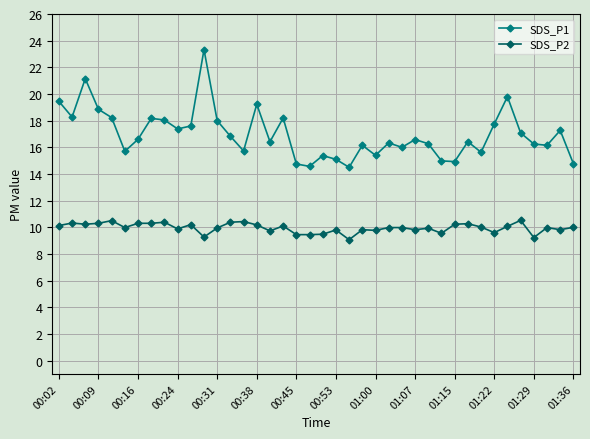

What is the value of the SDS_P2 point at the 17th from the left?

9.7